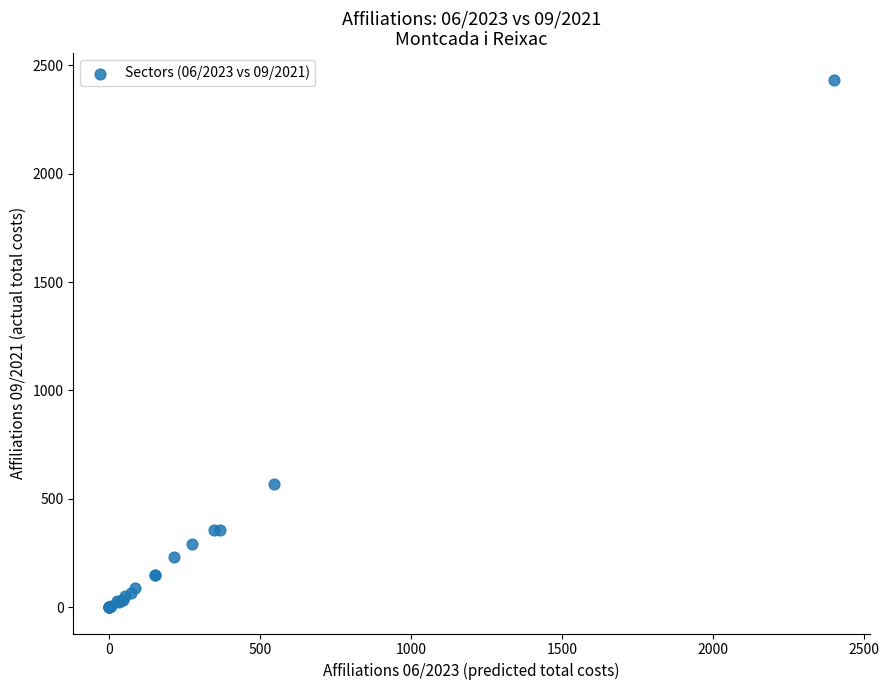

What Y value in the scatter plot is closest to 1217?

570